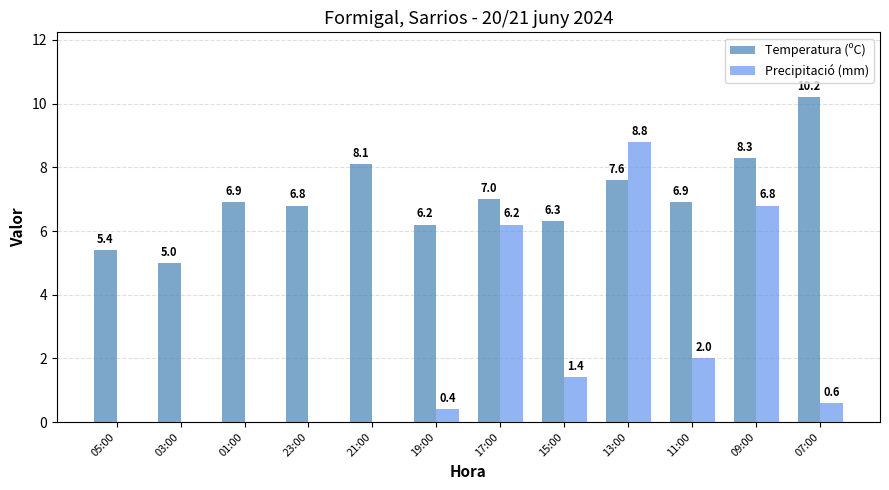

At which category does the chart reach its peak across all series?

07:00